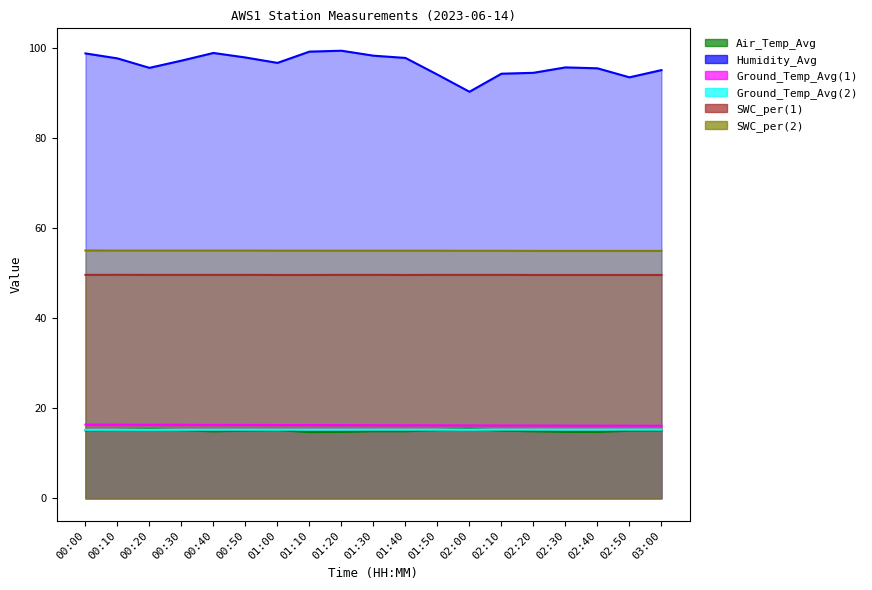

At which category is the sum across all series the highest?

01:20